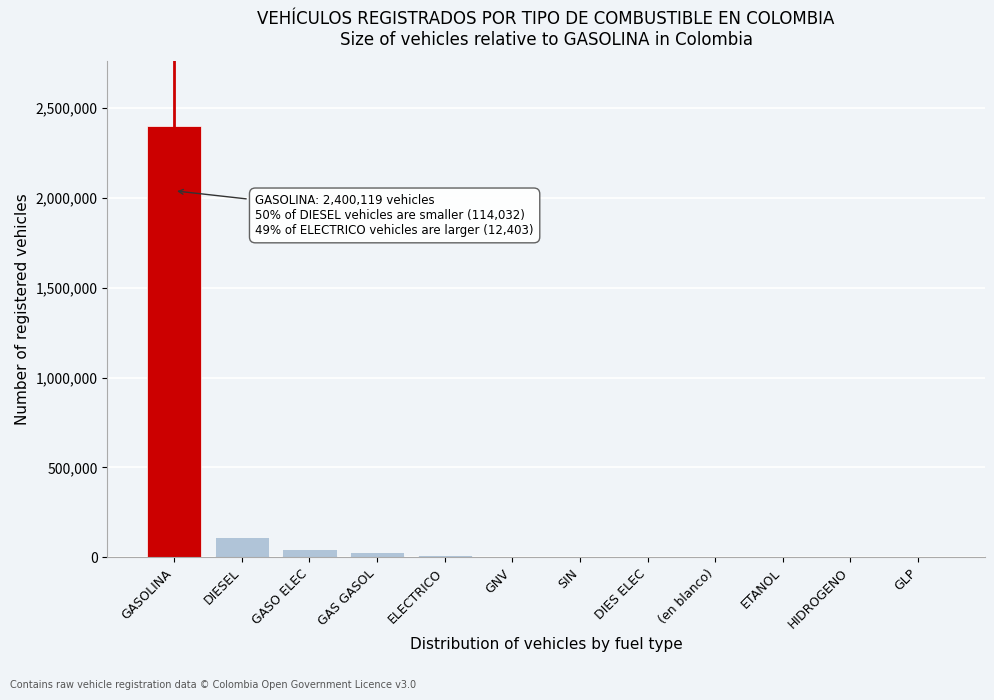

The chart shows a value of 114032 at DIESEL. True or false?

True